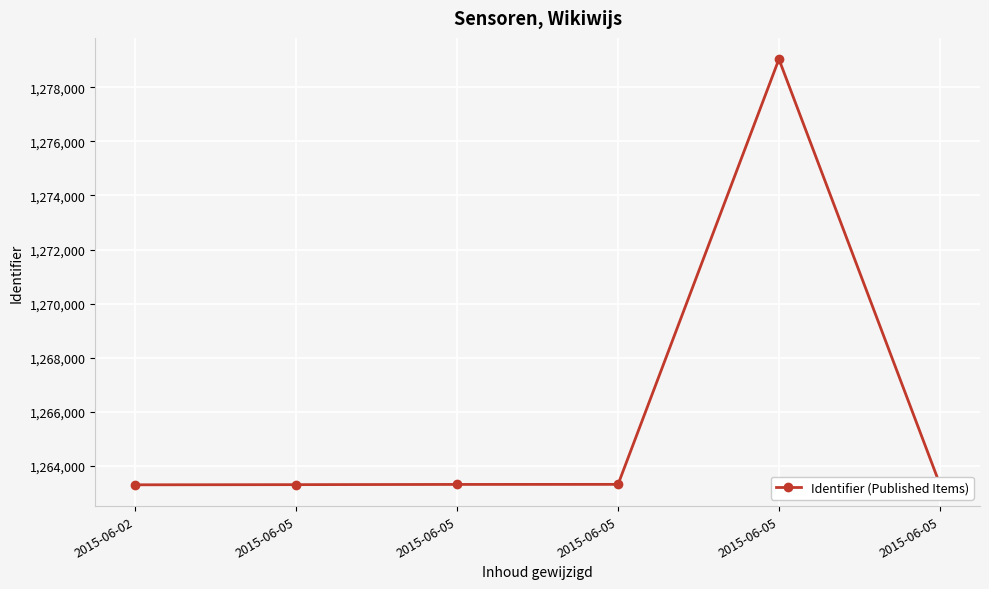

Rank the categories by value from highest to lowest.

2015-06-05, 2015-06-05, 2015-06-05, 2015-06-05, 2015-06-05, 2015-06-02